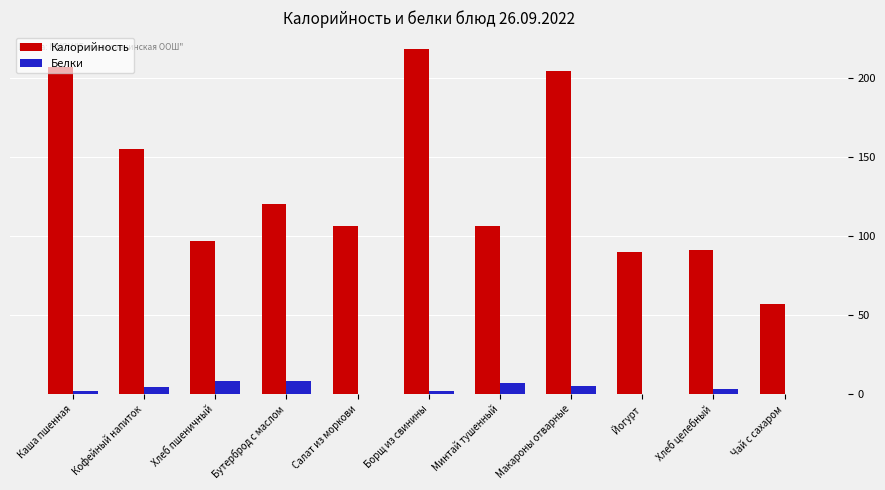

What is the highest value of the Калорийность series?

218